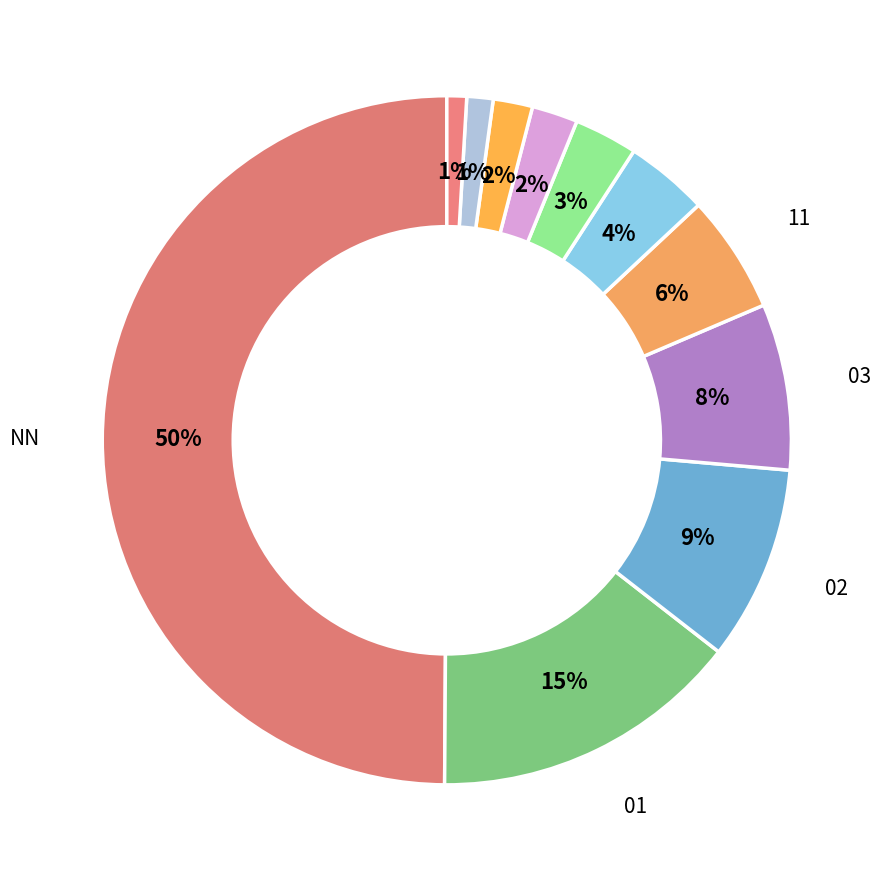

How many slices are in this pie chart?

11